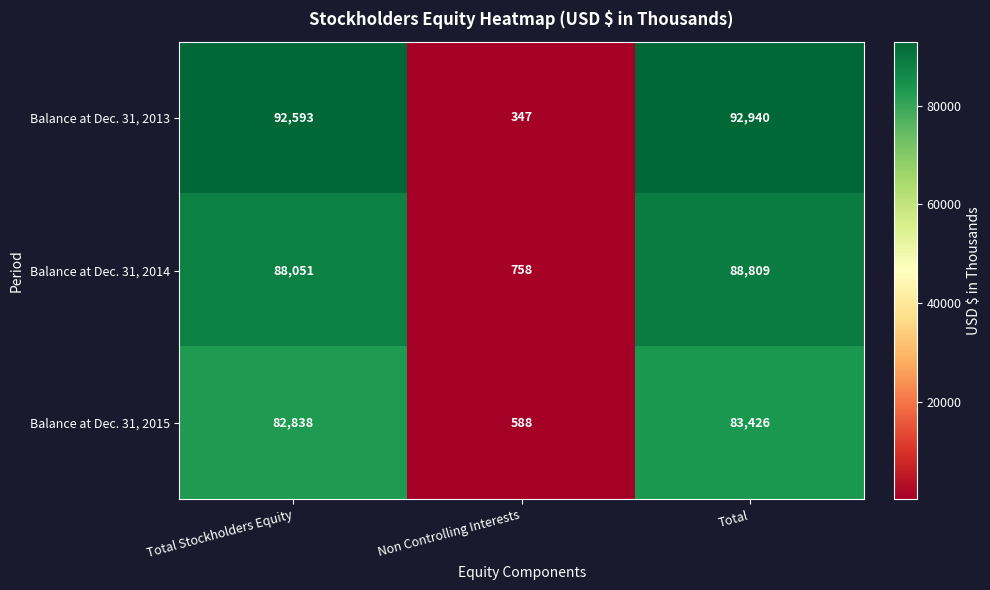

Where is Balance at Dec. 31, 2014 nearest to the value 44783?

Total Stockholders Equity